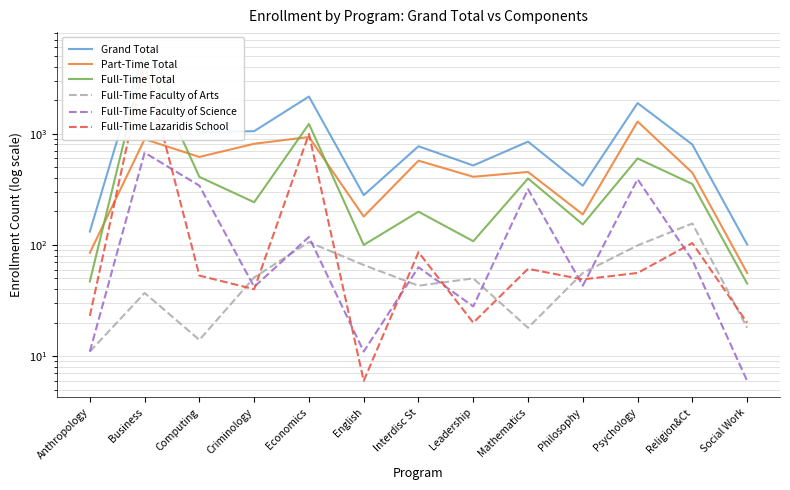

At which label does Full-Time Total reach its peak?

Business